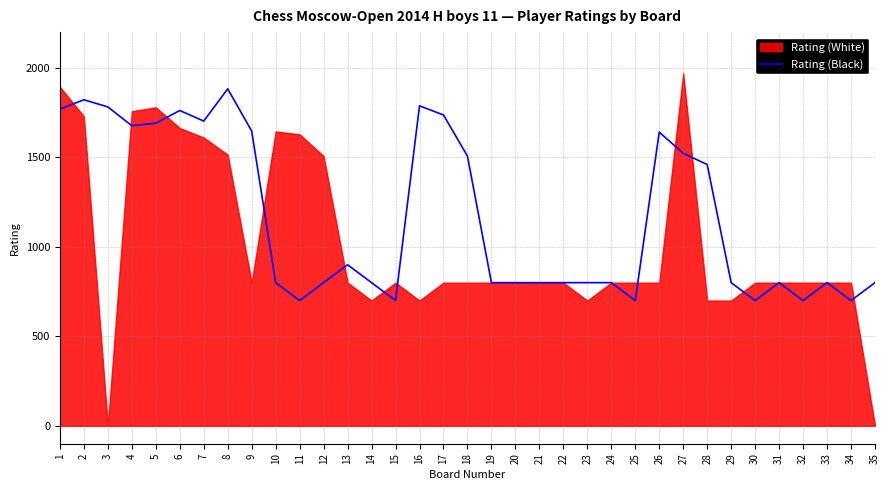

Which has a higher value, 15 or 26?

26